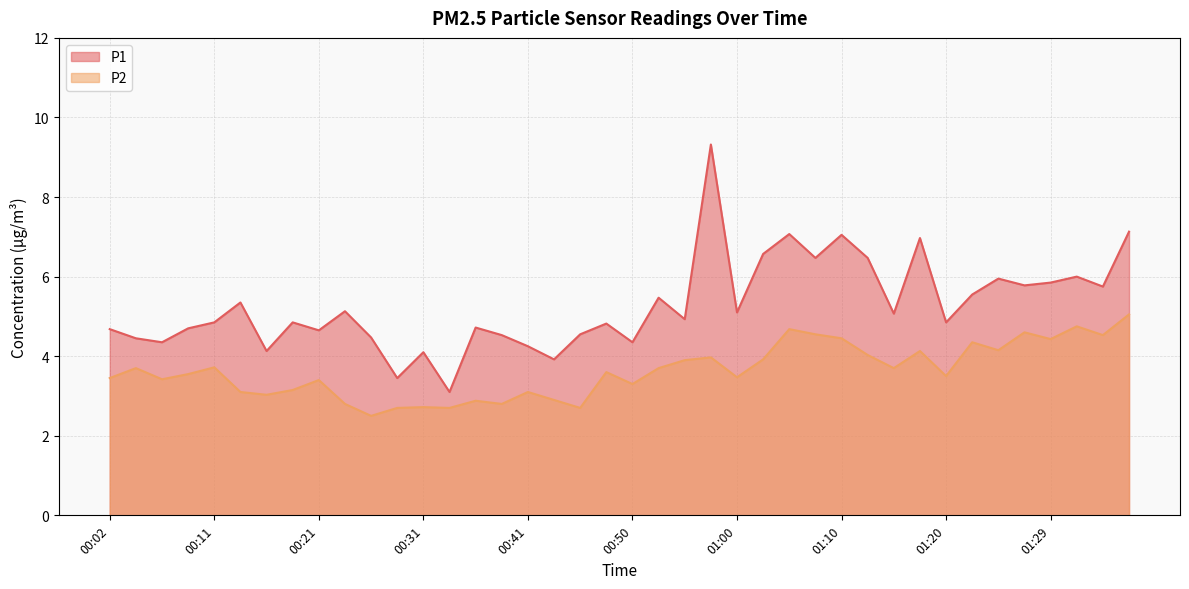

In P1, how many points are higher than both neighbors (excluding endpoints)?

13